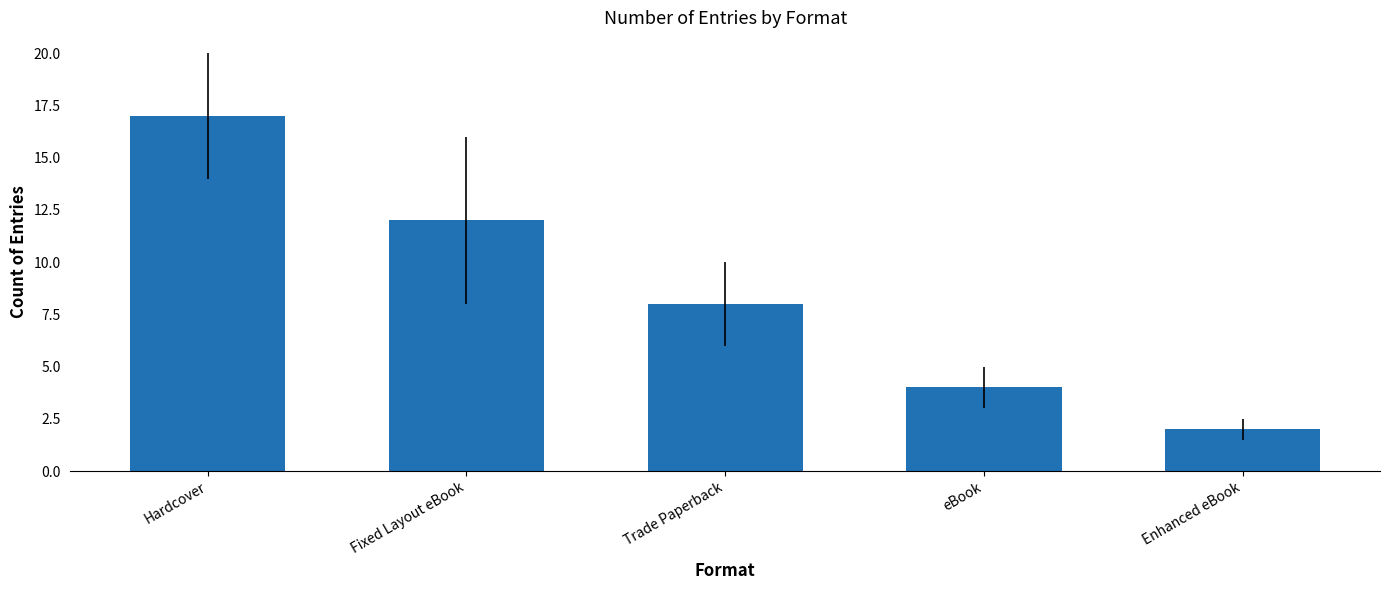

What is the label of the 2nd bar from the left?

Fixed Layout eBook